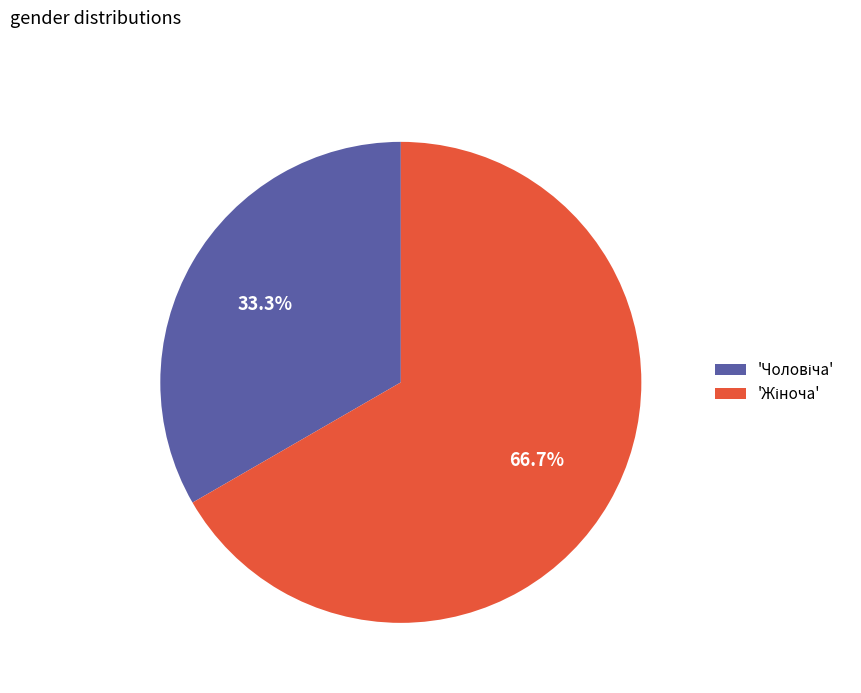

Is there a majority slice in this chart?

Yes